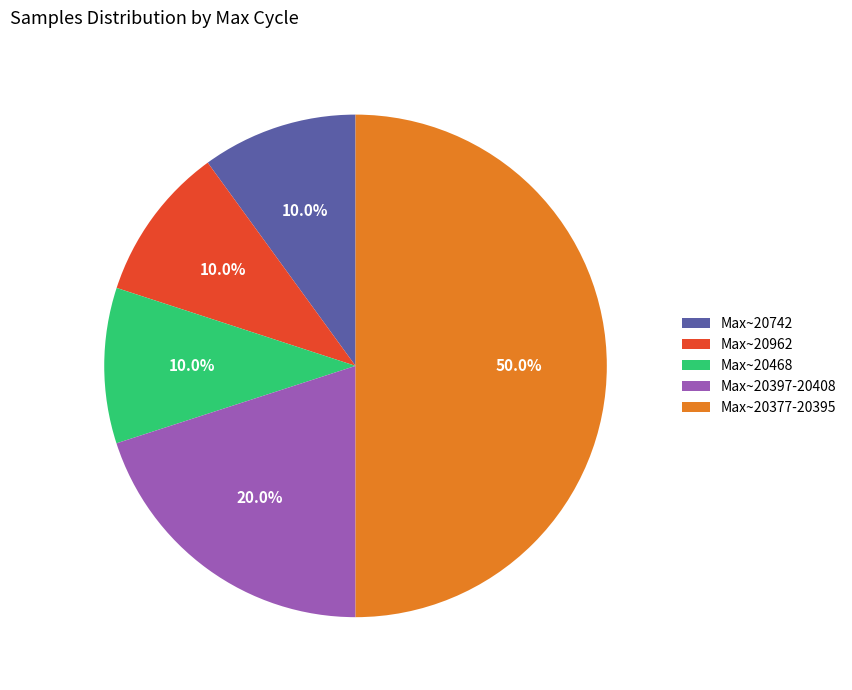

What is the largest slice in the pie chart?

Max~20377-20395